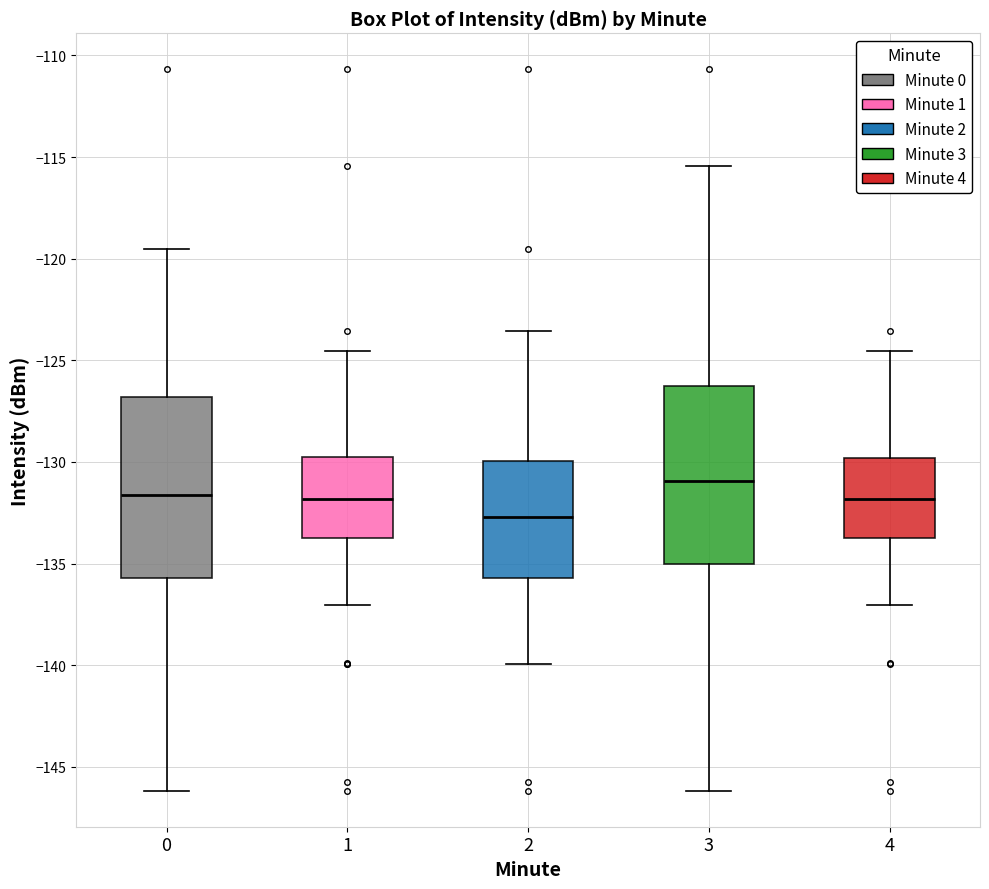

Which box's median line is the highest?

3